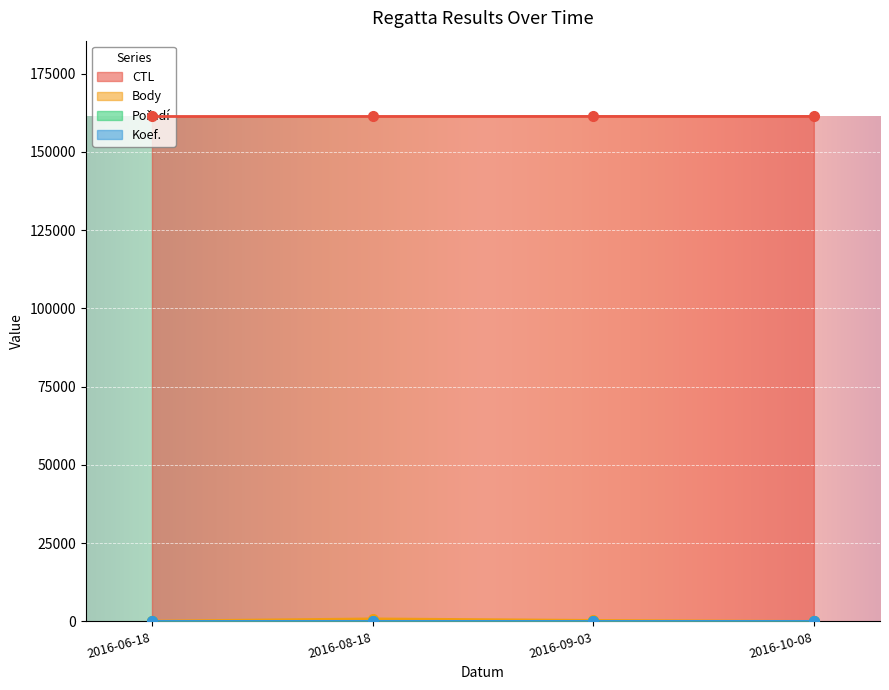

True or false: Pořadí and Koef. cross at least once.

False